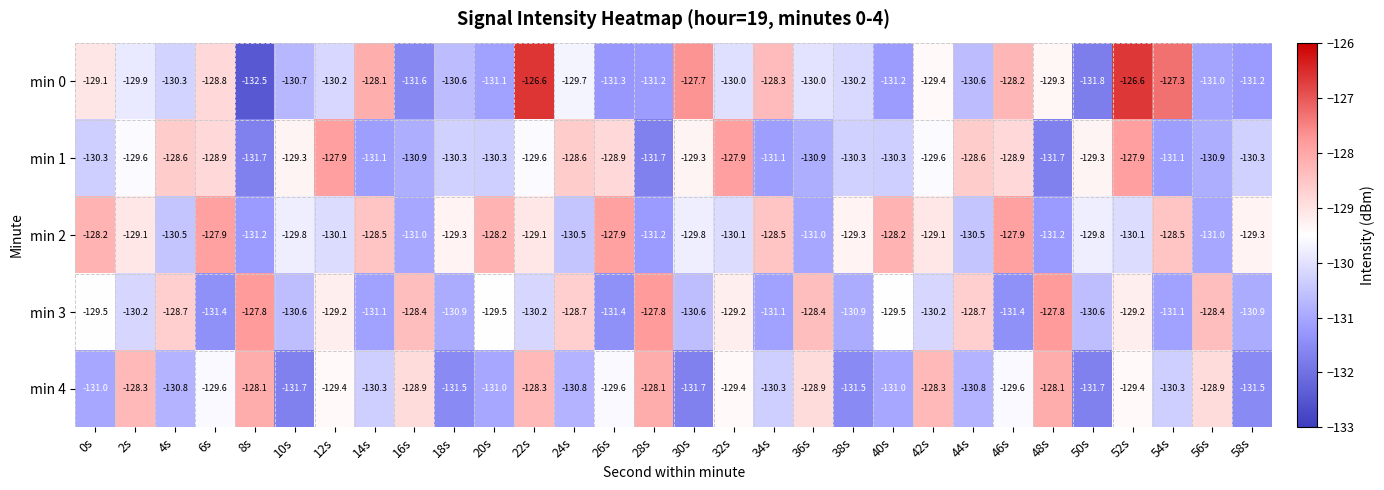

Which series has the largest total across all categories?

min 2